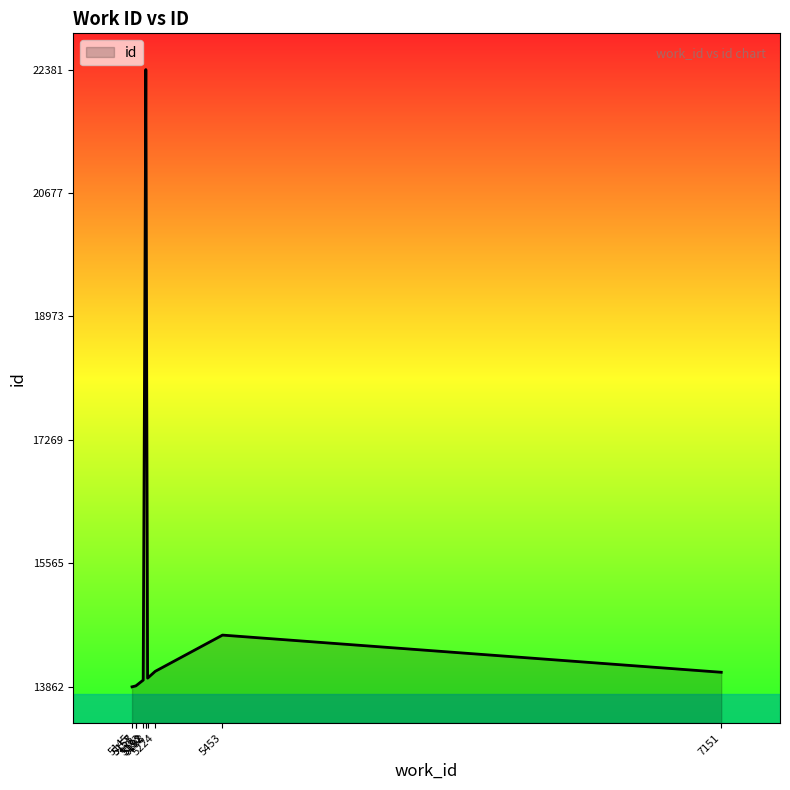

What is the approximate value at 5198?

13982